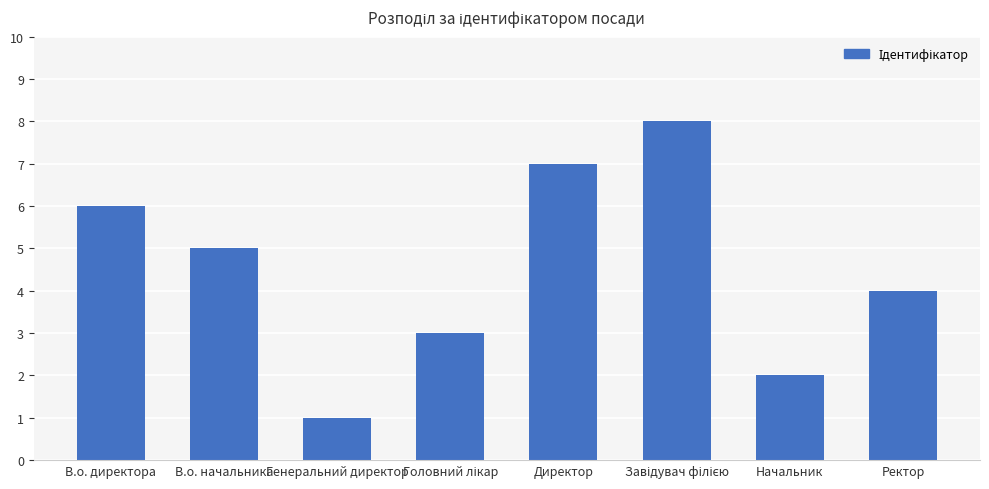

The value at Генеральний директор is 1. True or false?

True